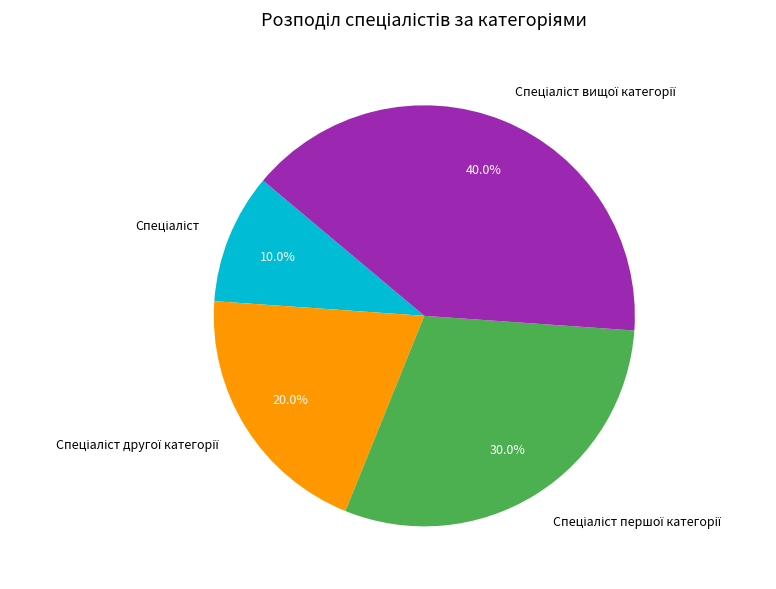

Is there any slice that represents more than half of the pie?

No